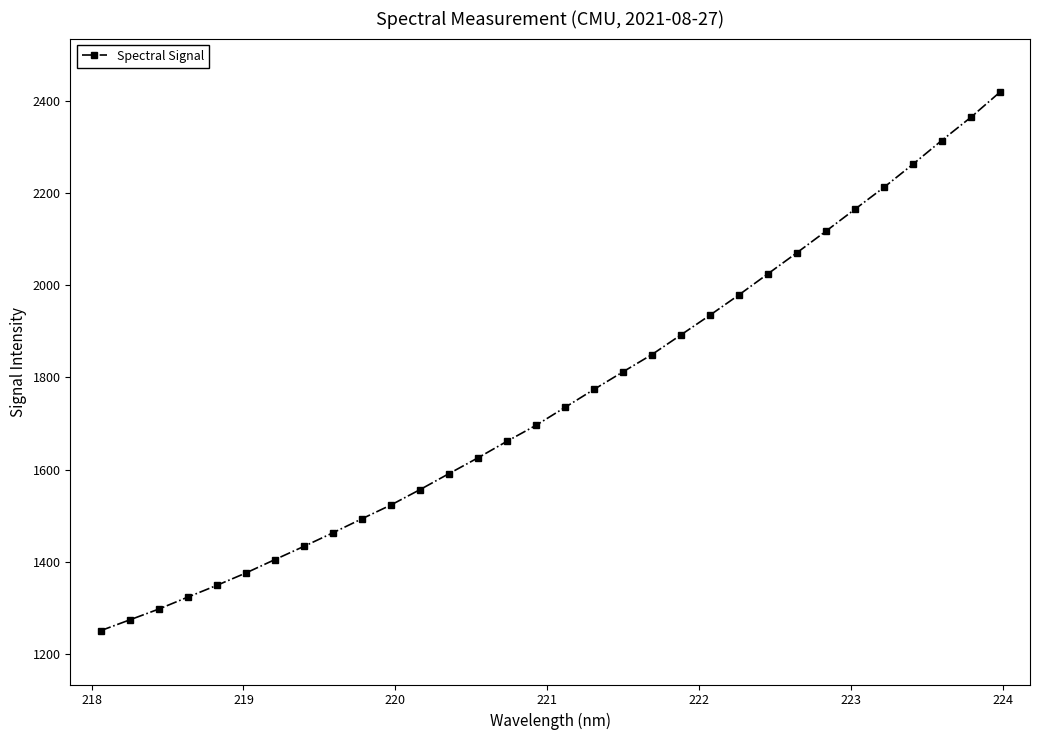

What is the difference between the second highest and second lowest values?

1090.6